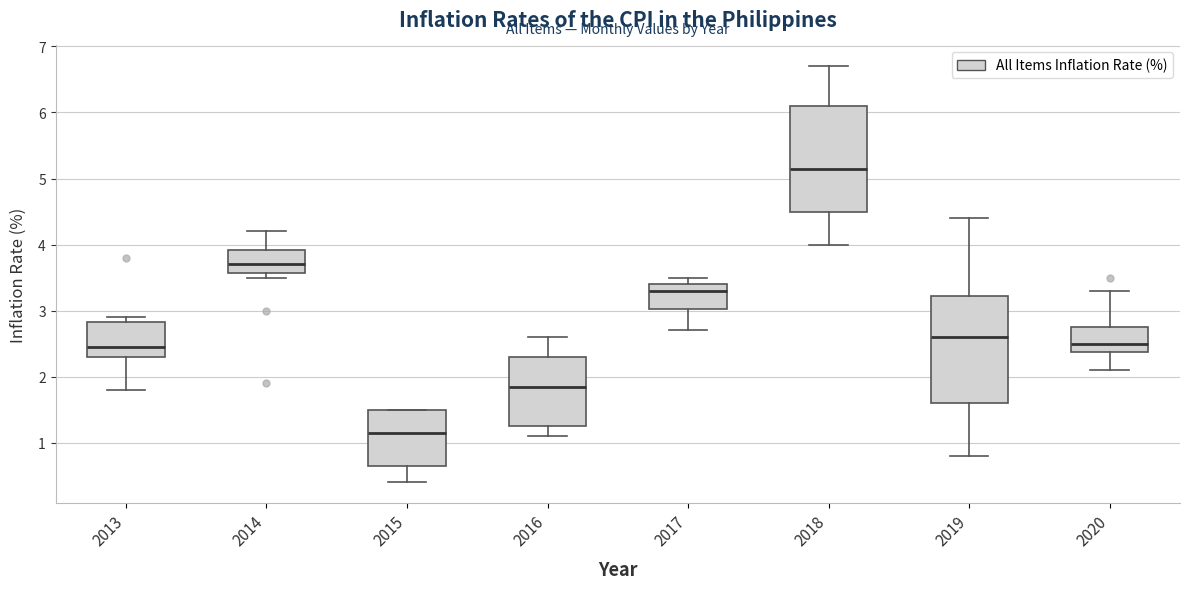

Reading left to right, transcribe this box plot: for each box, give where its median line is, the range the box spans, and where its two whiskers end, as read against the y-axis. The values are not printed on the chart, so give them approximately, as read against the axis.

2013: median 2.5, box 2.3 to 2.8, whiskers 1.8 to 2.9
2014: median 3.7, box 3.6 to 3.9, whiskers 3.5 to 4.2
2015: median 1.2, box 0.7 to 1.5, whiskers 0.4 to 1.5
2016: median 1.9, box 1.3 to 2.3, whiskers 1.1 to 2.6
2017: median 3.3, box 3.0 to 3.4, whiskers 2.7 to 3.5
2018: median 5.2, box 4.5 to 6.1, whiskers 4.0 to 6.7
2019: median 2.6, box 1.6 to 3.2, whiskers 0.8 to 4.4
2020: median 2.5, box 2.4 to 2.8, whiskers 2.1 to 3.3